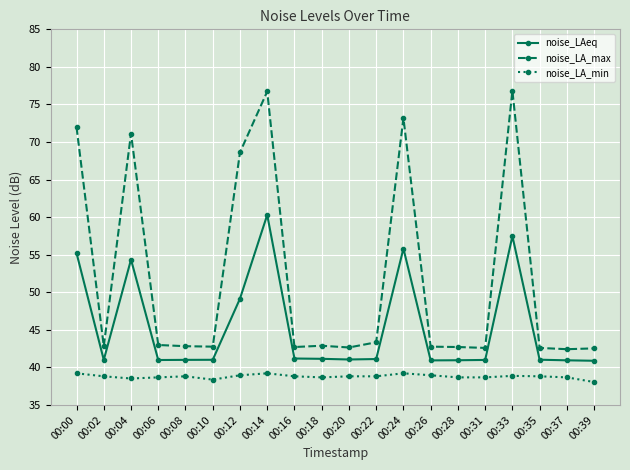

What is the maximum value for noise_LA_max?

76.8